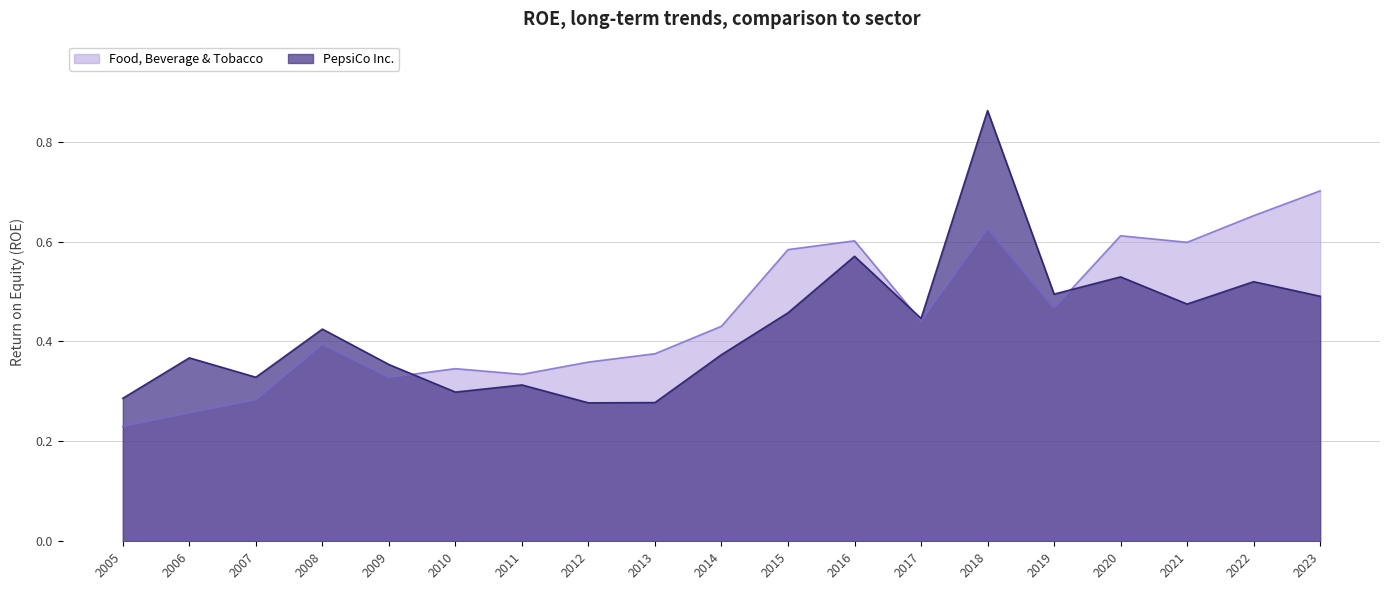

What is the highest value of the Food, Beverage & Tobacco series?

0.7